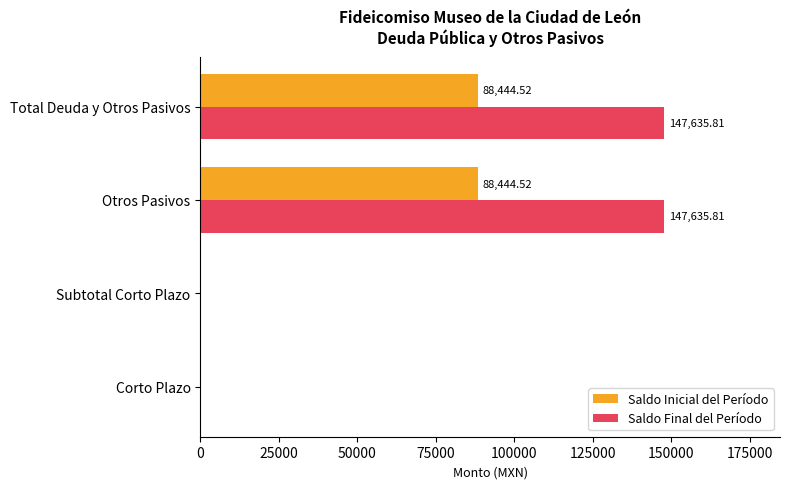

What is the sum of the Saldo Inicial del Período values at Total Deuda y Otros Pasivos and Subtotal Corto Plazo?

88444.5